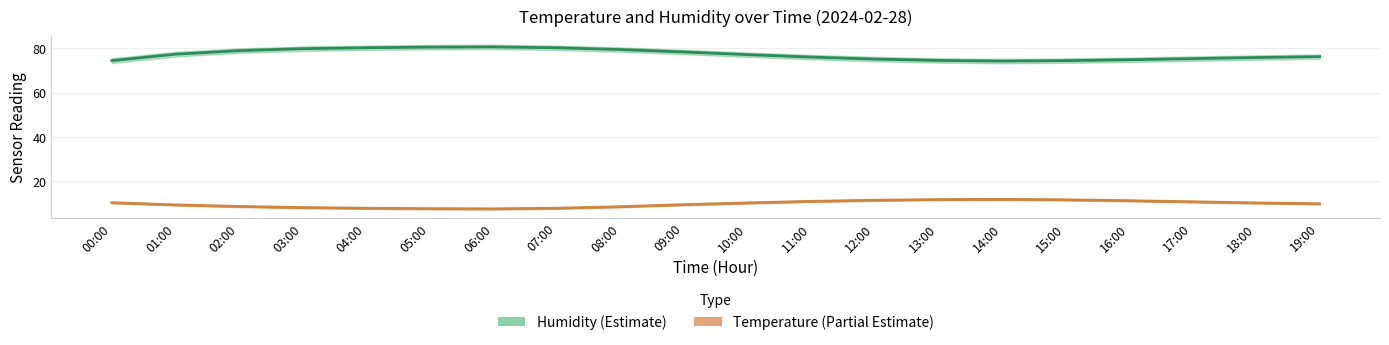

What is the difference between the second highest and minimum values in the Humidity series?

6.3